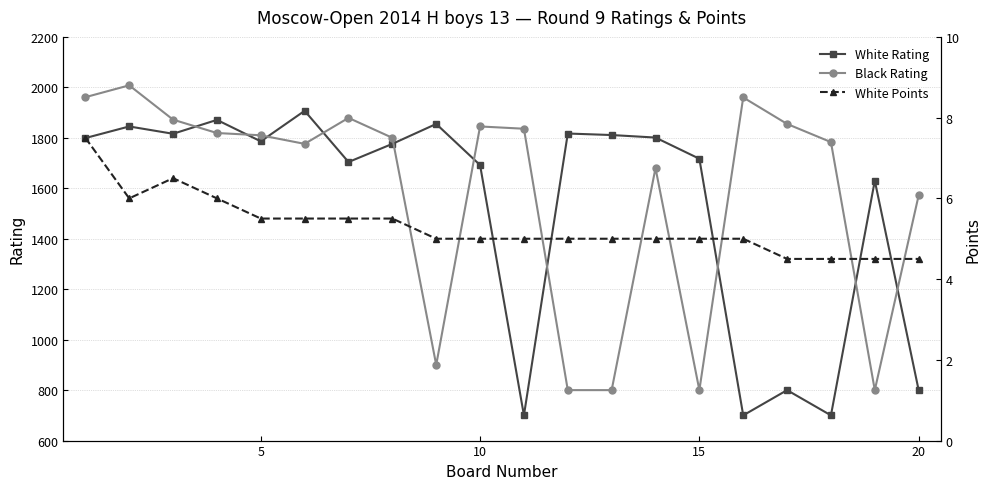

Does the chart display data point markers on the line(s)?

Yes